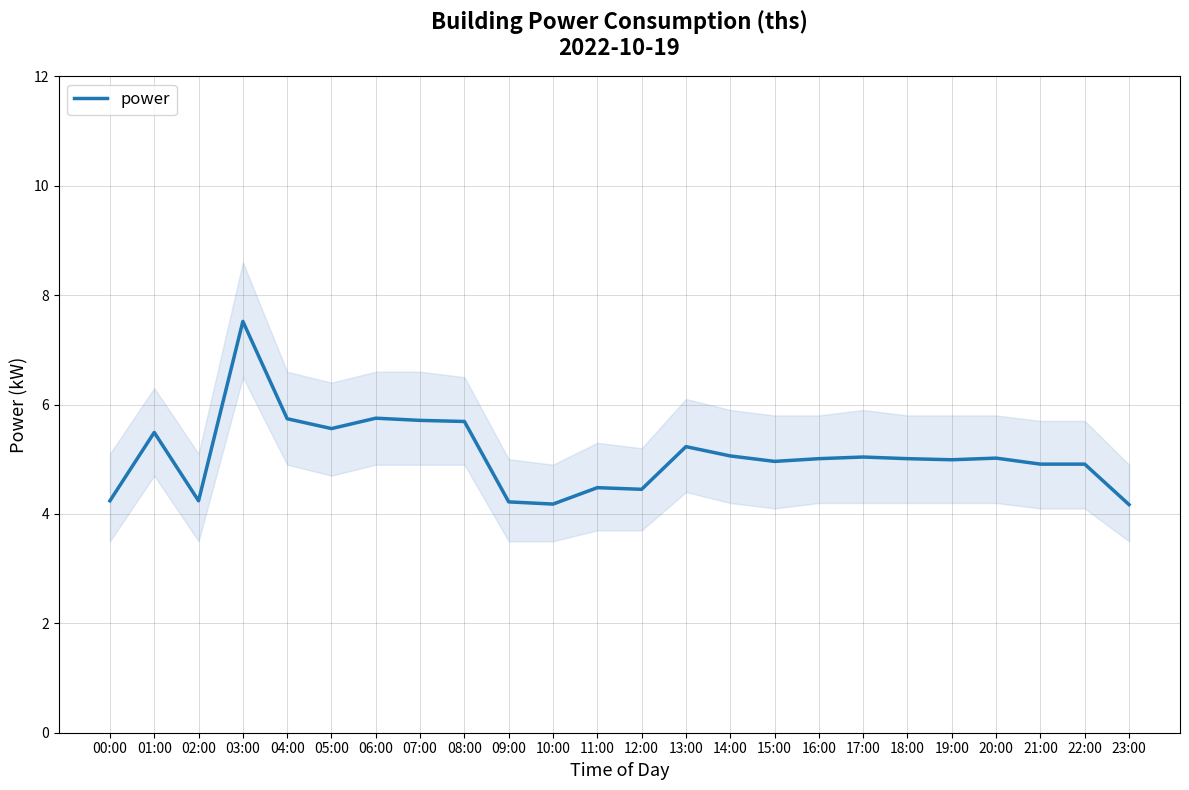

What is the difference between the maximum and minimum values?

3.3